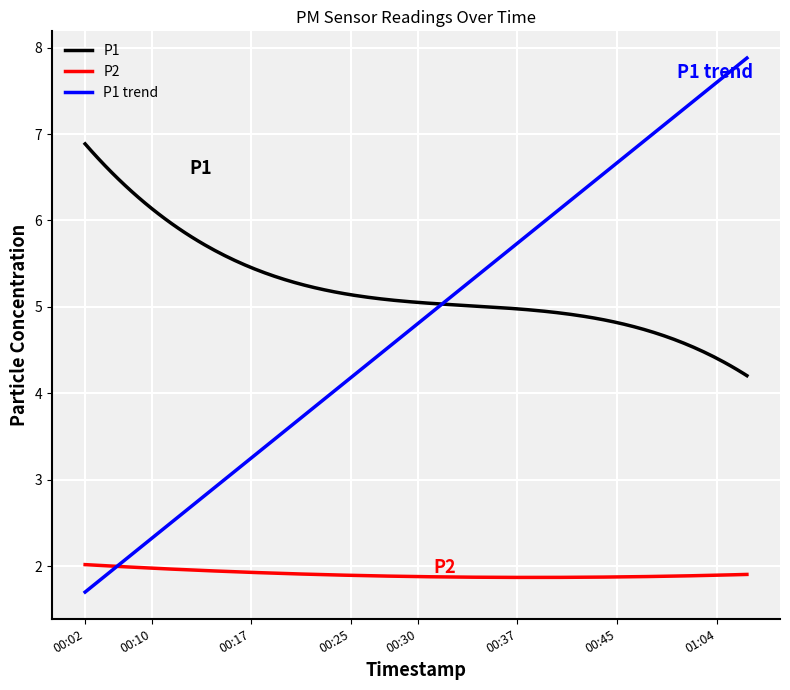

Rank the series by their maximum value, from highest to lowest.

P1 trend, P1, P2